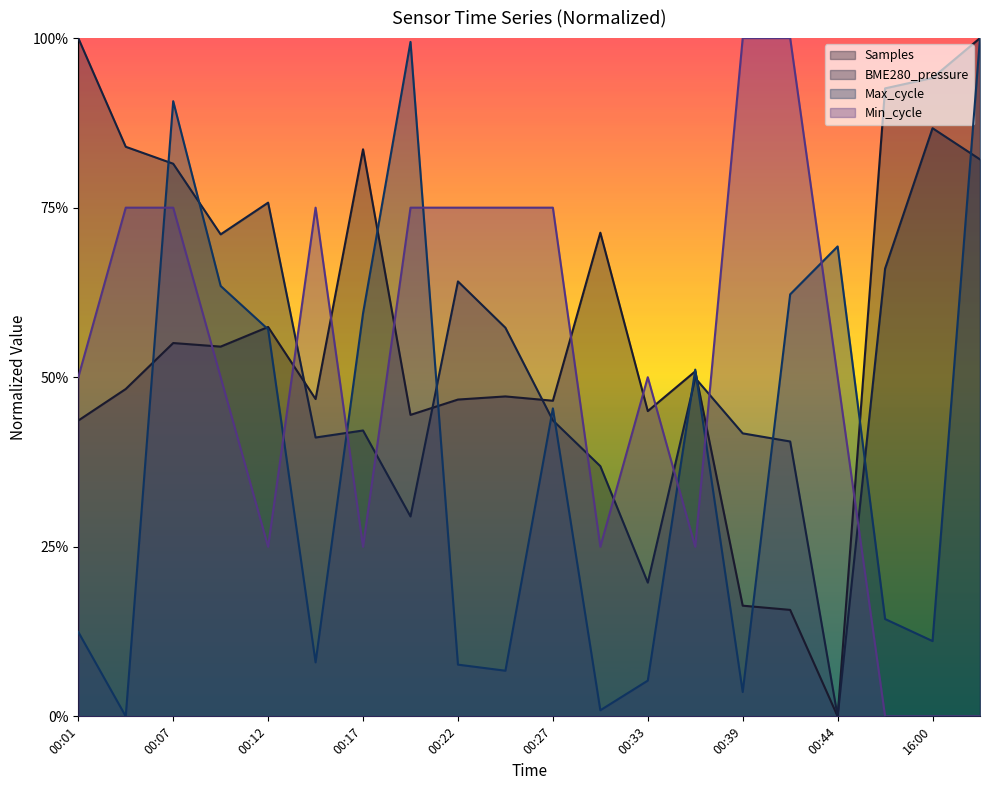

At how many categories does at least one series exceed 0?

20